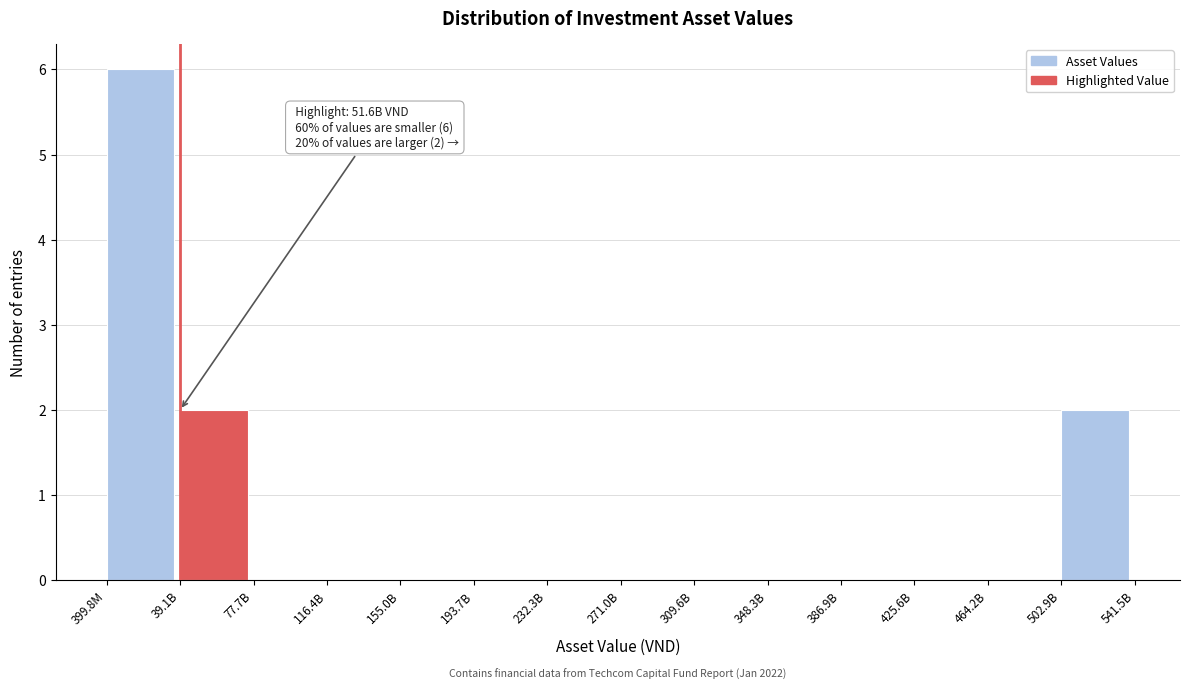

Reading left to right, list all the values displayed in this chart.

399.8M=6	39.1B=2	77.7B=0	116.4B=0	155.0B=0	193.7B=0	232.3B=0	271.0B=0	309.6B=0	348.3B=0	386.9B=0	425.6B=0	464.2B=0	502.9B=2